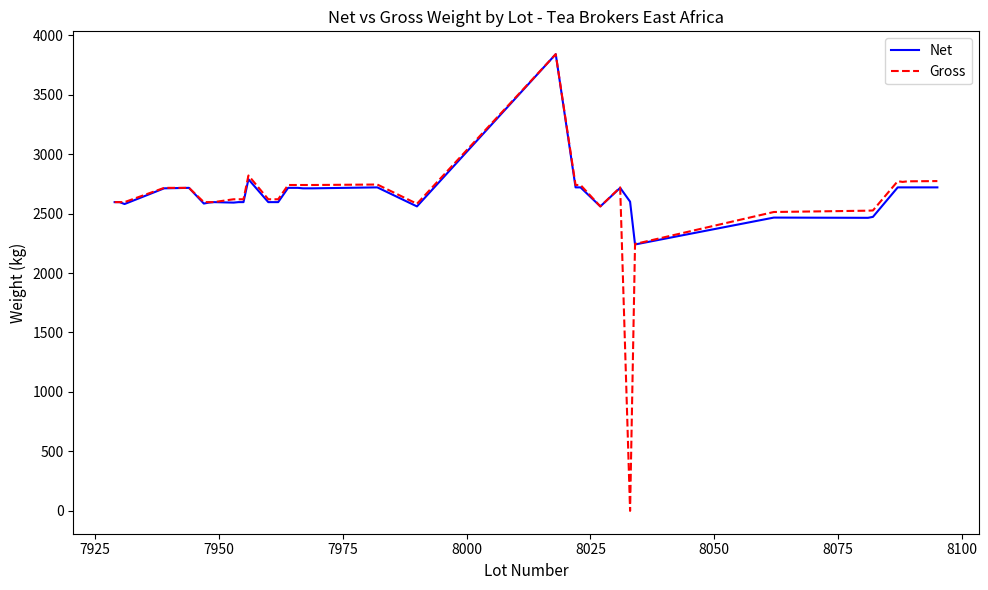

Which series has the largest range (max minus min)?

Gross